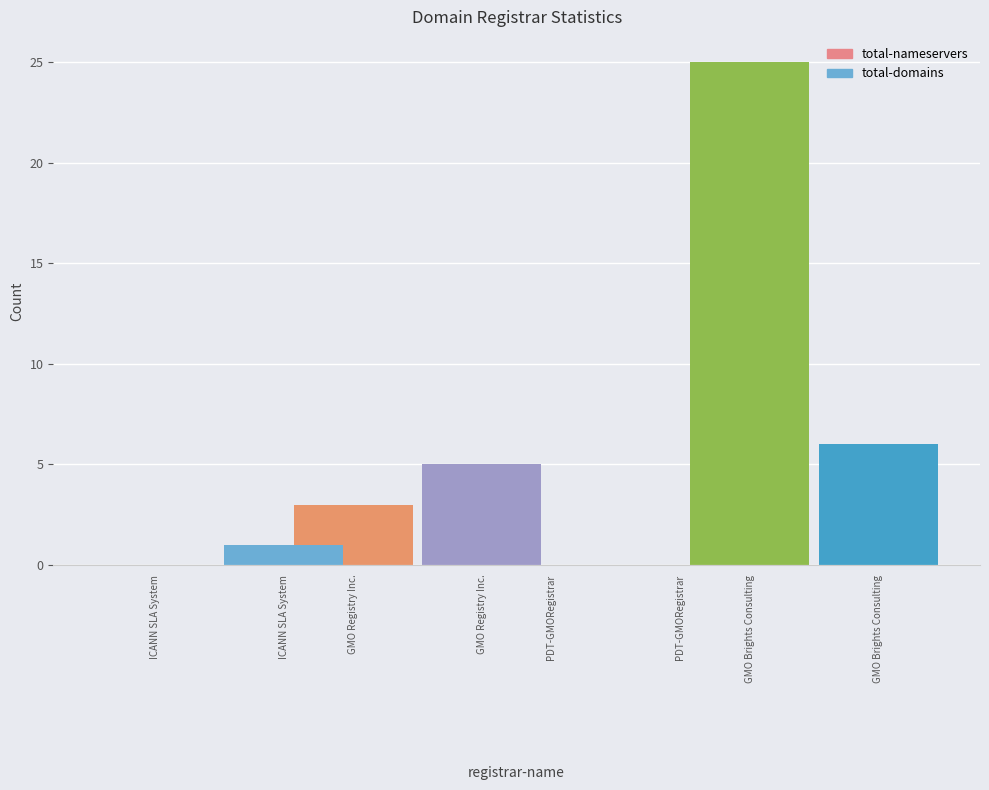

What are all the series names shown in the legend?

total-nameservers, total-domains